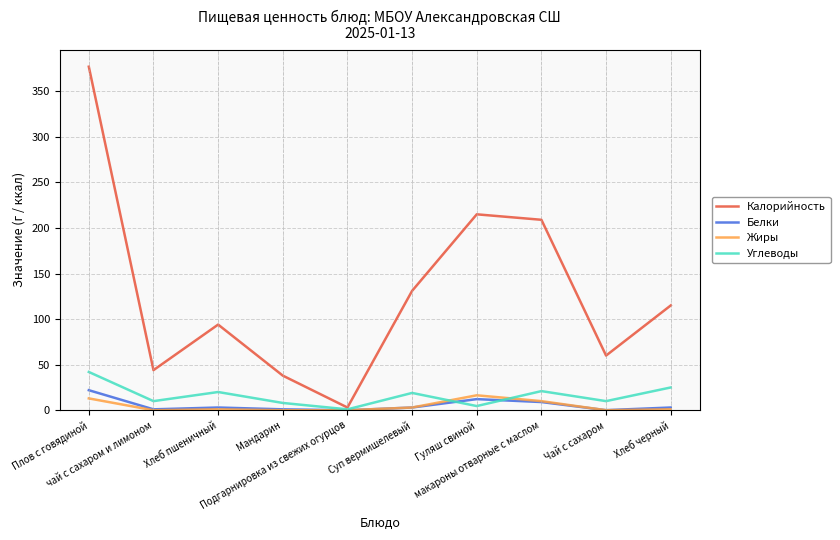

At which category is the sum across all series the highest?

Плов с говядиной